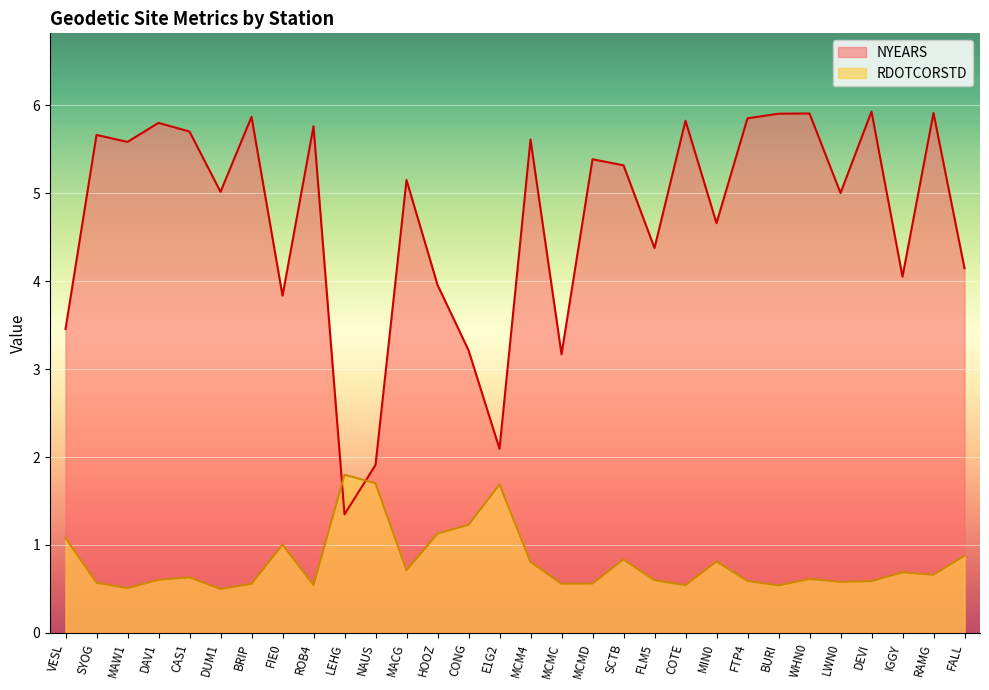

Reading left to right, what are all the values shown in this chart?

RDOTCORSTD: VESL=1.1	SYOG=0.6	MAW1=0.5	DAV1=0.6	CAS1=0.6	DUM1=0.5	BRIP=0.6	FIE0=1.0	ROB4=0.5	LEHG=1.8	NAUS=1.7	MACG=0.7	HOOZ=1.1	CONG=1.2	E1G2=1.7	MCM4=0.8	MCMC=0.6	MCMD=0.6	SCTB=0.8	FLM5=0.6	COTE=0.5	MIN0=0.8	FTP4=0.6	BURI=0.5	WHN0=0.6	LWN0=0.6	DEVI=0.6	IGGY=0.7	RAMG=0.7	FALL=0.9
NYEARS: VESL=3.5	SYOG=5.7	MAW1=5.6	DAV1=5.8	CAS1=5.7	DUM1=5.0	BRIP=5.9	FIE0=3.8	ROB4=5.8	LEHG=1.3	NAUS=1.9	MACG=5.1	HOOZ=4.0	CONG=3.2	E1G2=2.1	MCM4=5.6	MCMC=3.2	MCMD=5.4	SCTB=5.3	FLM5=4.4	COTE=5.8	MIN0=4.7	FTP4=5.8	BURI=5.9	WHN0=5.9	LWN0=5.0	DEVI=5.9	IGGY=4.0	RAMG=5.9	FALL=4.1